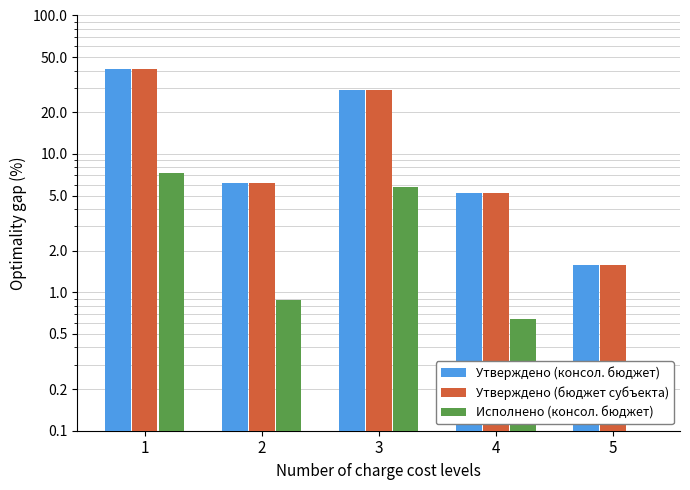

Are the bars horizontal?

No